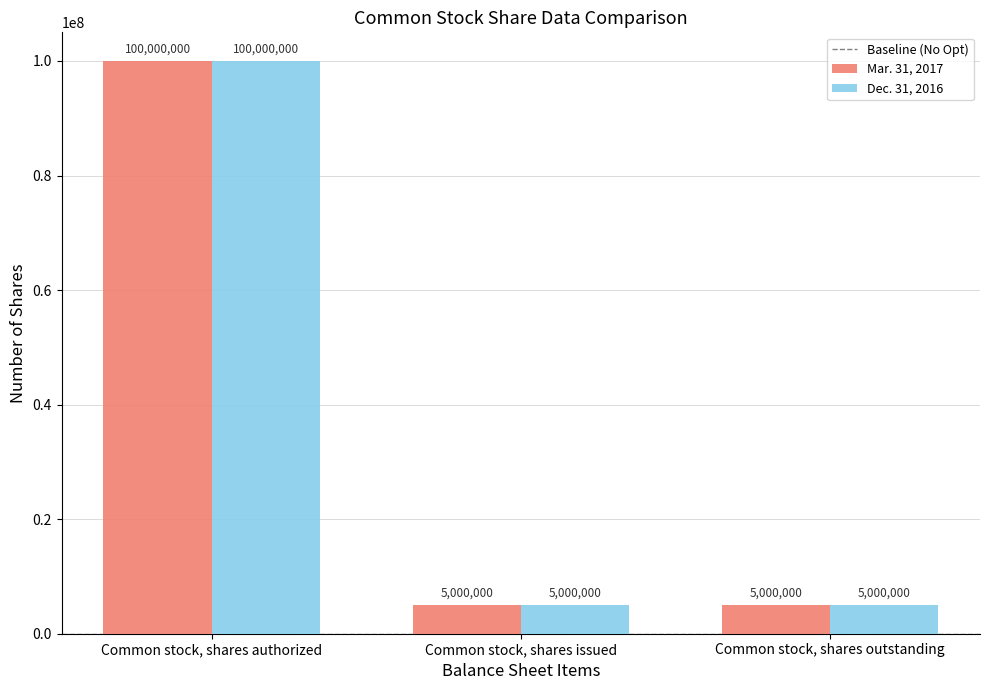

Are the bars grouped side by side (vs. stacked)?

Yes